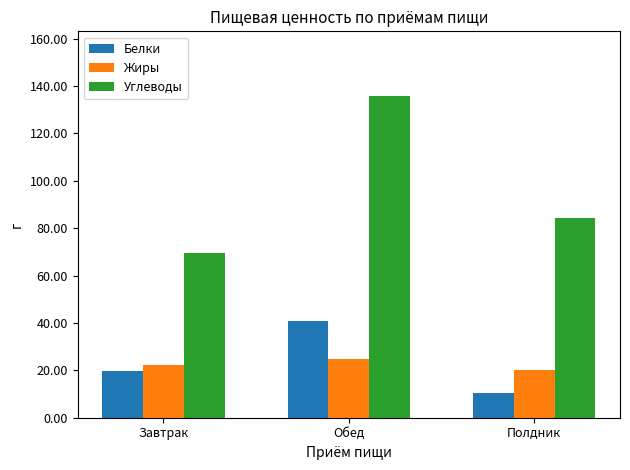

At Полдник, list the series in order from smallest to largest.

Белки, Жиры, Углеводы